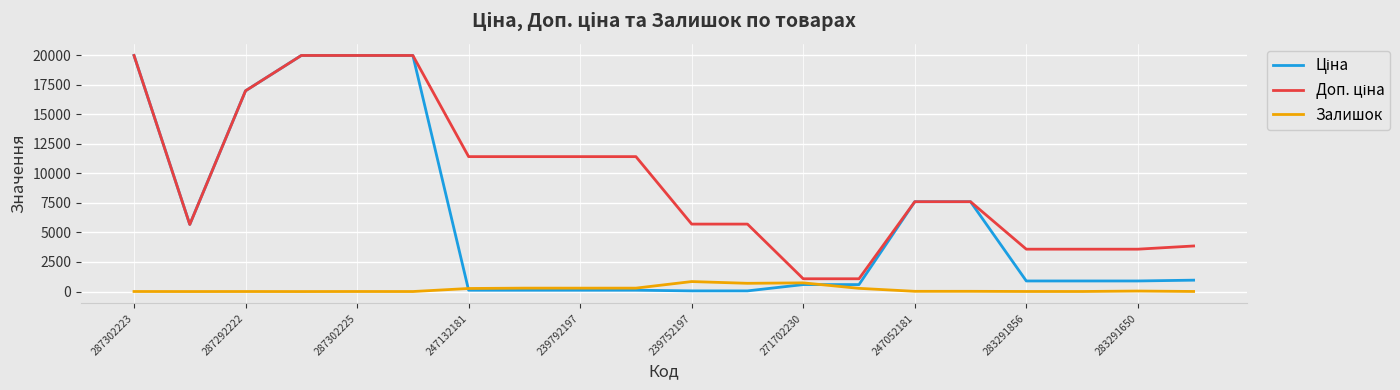

What is the greatest value displayed?

19964.2